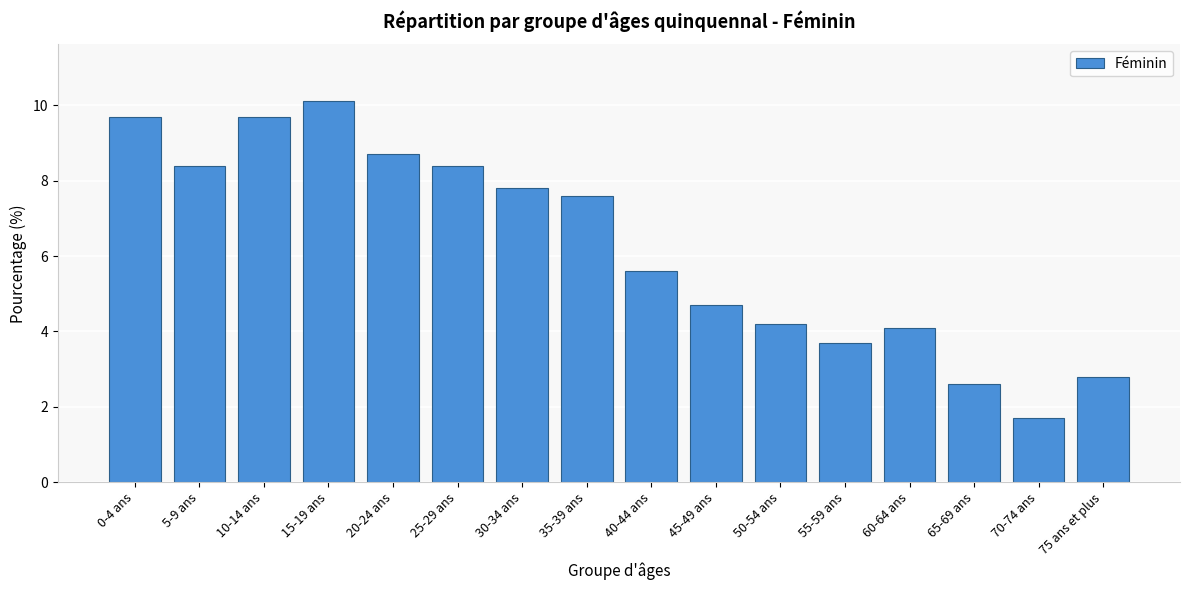

Reading left to right, what are all the values shown in this chart?

0-4 ans=9.7	5-9 ans=8.4	10-14 ans=9.7	15-19 ans=10.1	20-24 ans=8.7	25-29 ans=8.4	30-34 ans=7.8	35-39 ans=7.6	40-44 ans=5.6	45-49 ans=4.7	50-54 ans=4.2	55-59 ans=3.7	60-64 ans=4.1	65-69 ans=2.6	70-74 ans=1.7	75 ans et plus=2.8